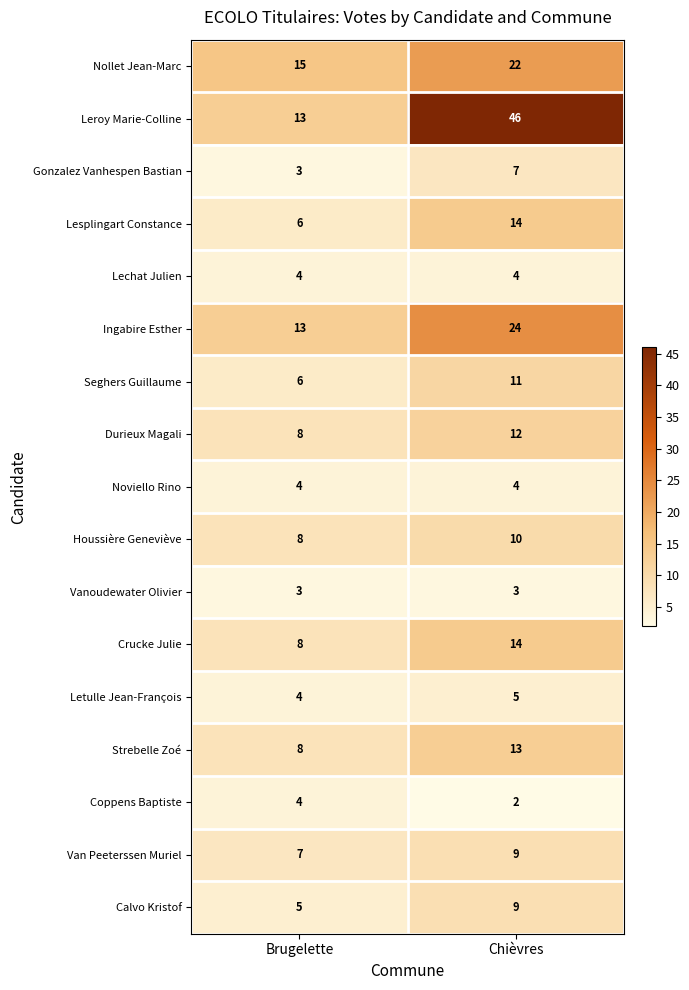

Rank the categories by Durieux Magali value from lowest to highest.

Brugelette, Chièvres